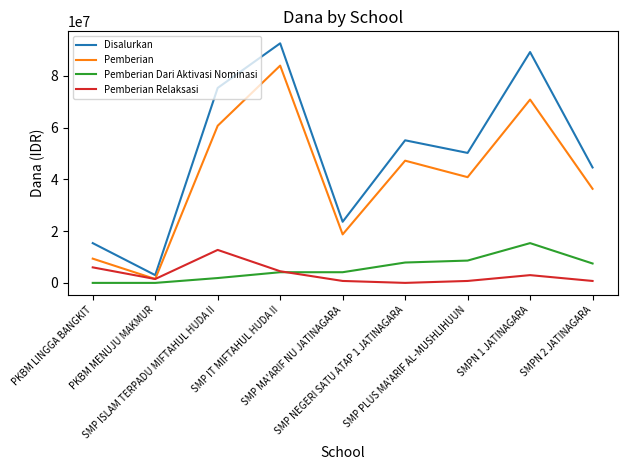

List the labels in order of Disalurkan value, smallest first.

PKBM MENUJU MAKMUR, PKBM LINGGA BANGKIT, SMP MA'ARIF NU JATINAGARA, SMPN 2 JATINAGARA, SMP PLUS MA'ARIF AL-MUSHLIHUUN, SMP NEGERI SATU ATAP 1 JATINAGARA, SMP ISLAM TERPADU MIFTAHUL HUDA II, SMPN 1 JATINAGARA, SMP IT MIFTAHUL HUDA II